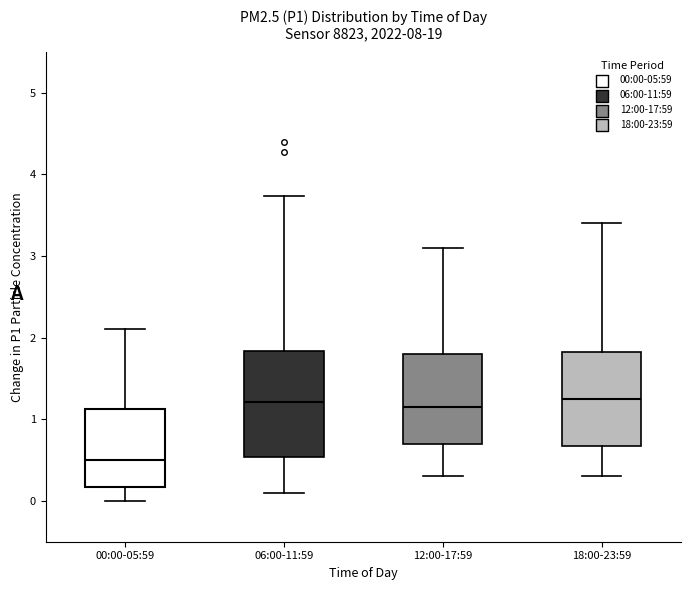

Reading left to right, transcribe this box plot: for each box, give where its median line is, the range the box spans, and where its two whiskers end, as read against the y-axis. The values are not printed on the chart, so give them approximately, as read against the axis.

00:00-05:59: median 0.5, box 0.2 to 1.1, whiskers 0.0 to 2.1
06:00-11:59: median 1.2, box 0.5 to 1.8, whiskers 0.1 to 3.7
12:00-17:59: median 1.2, box 0.7 to 1.8, whiskers 0.3 to 3.1
18:00-23:59: median 1.3, box 0.7 to 1.8, whiskers 0.3 to 3.4